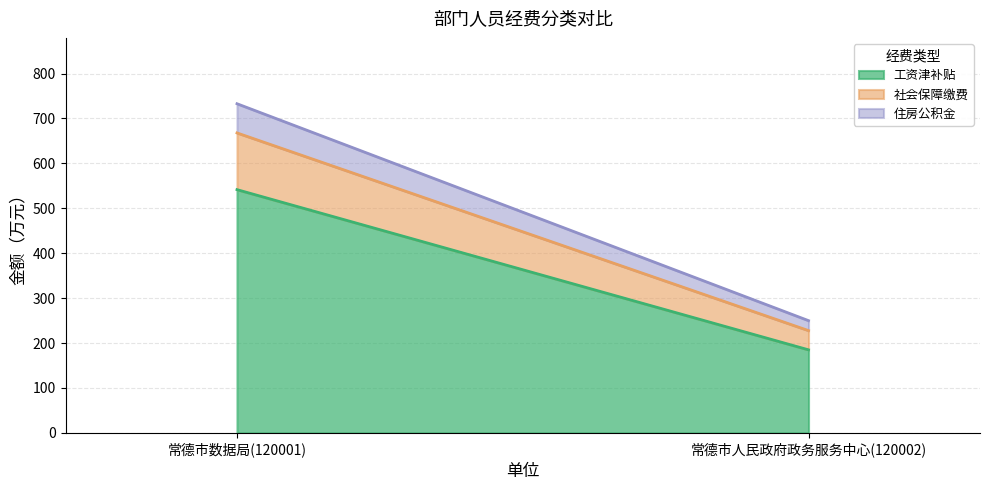

The value of 住房公积金 at 常德市人民政府政务服务中心(120002) is 22.2. True or false?

True